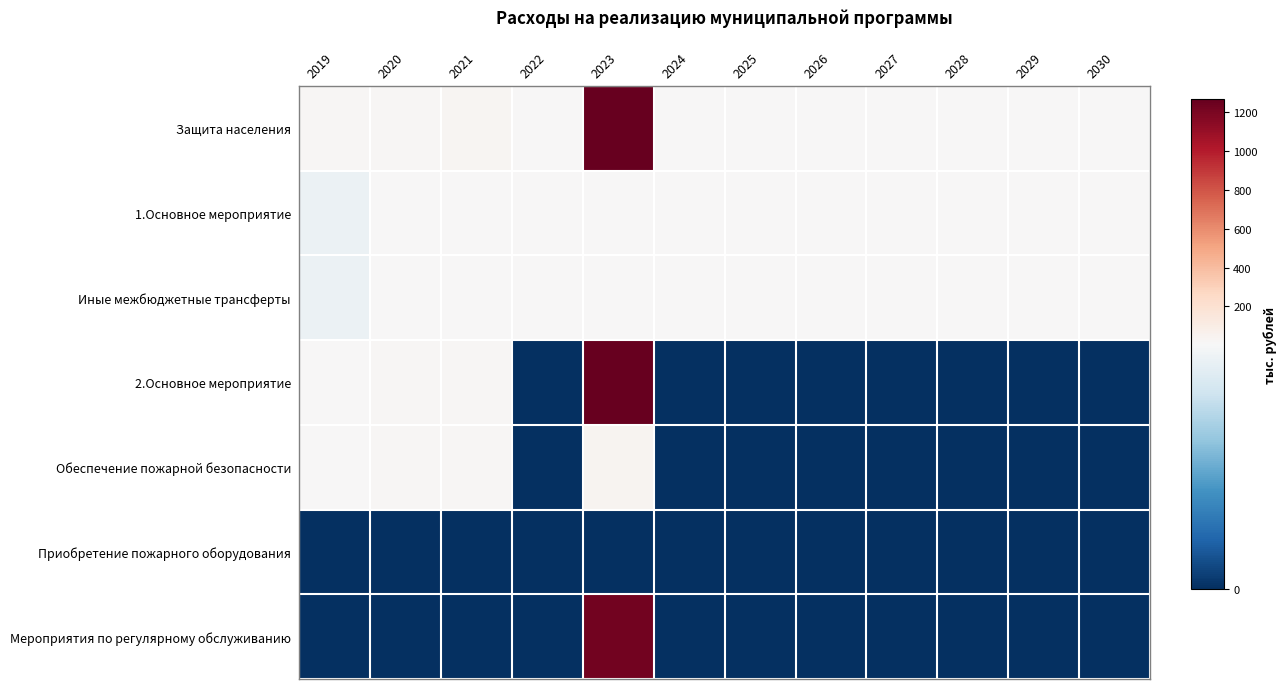

How many categories are shown in the chart?

12